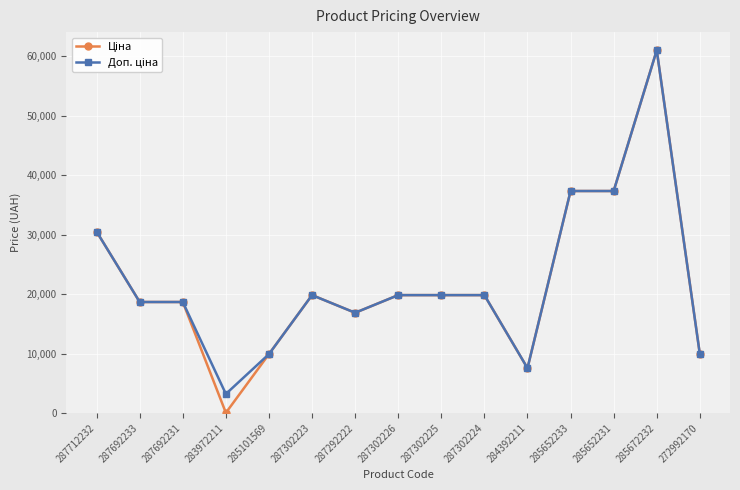

At which category is the sum across all series the highest?

285672232